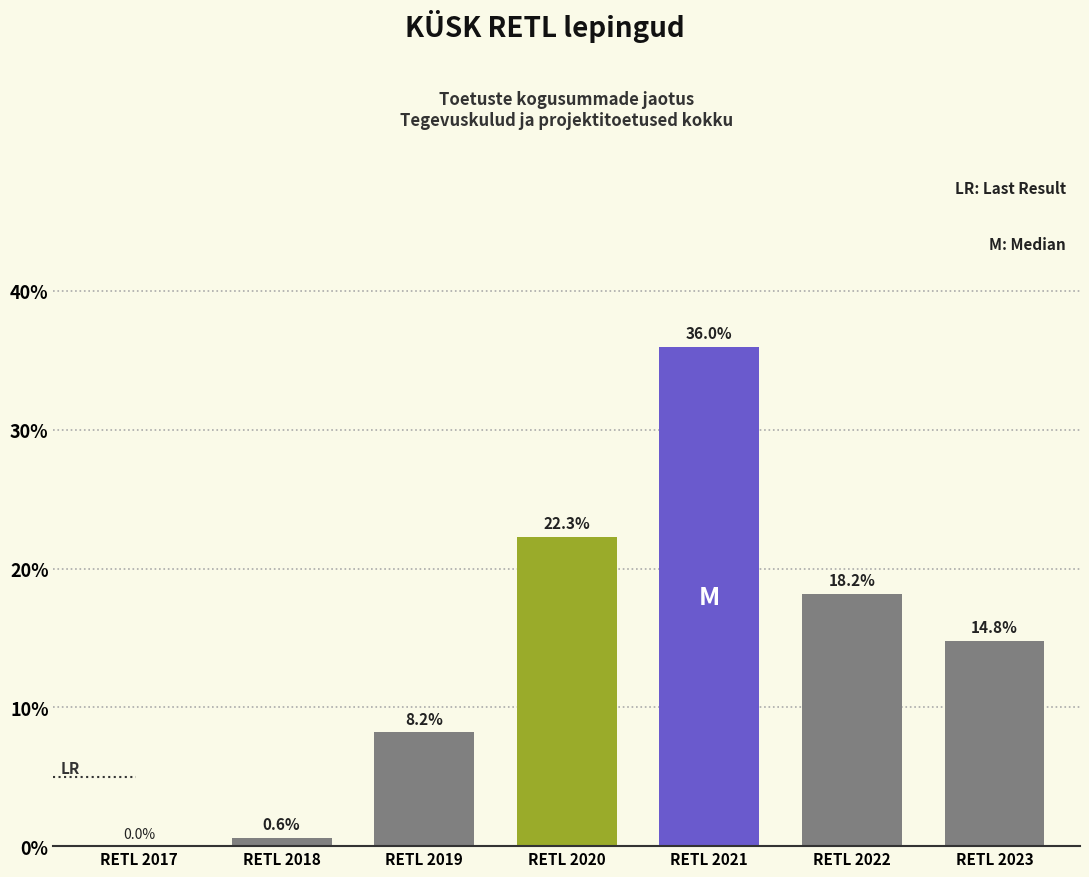

Reading right to left, transcribe all the data shown in this chart.

RETL 2023=14.8	RETL 2022=18.2	RETL 2021=36.0	RETL 2020=22.3	RETL 2019=8.2	RETL 2018=0.6	RETL 2017=0.0